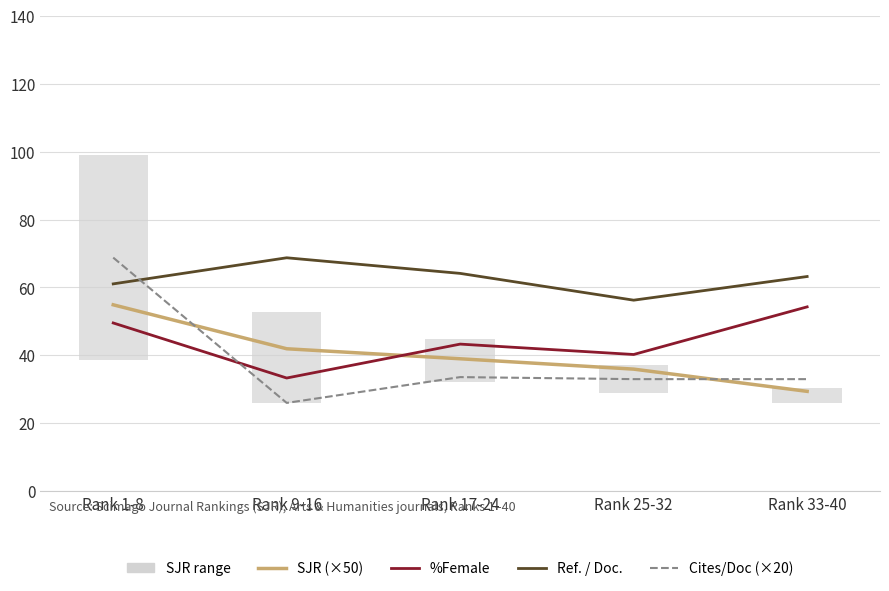

True or false: Cites/Doc (×20) and SJR (×50) intersect in this chart.

True